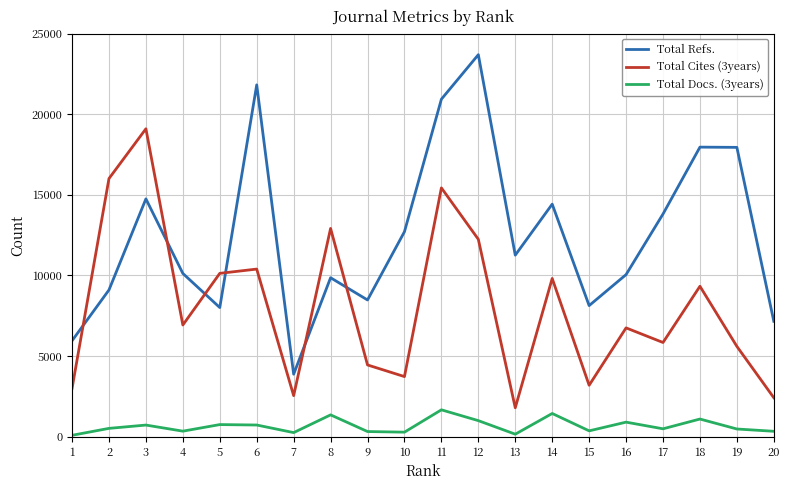

Is it true that Total Docs. (3years) equals 334 at 20?

True